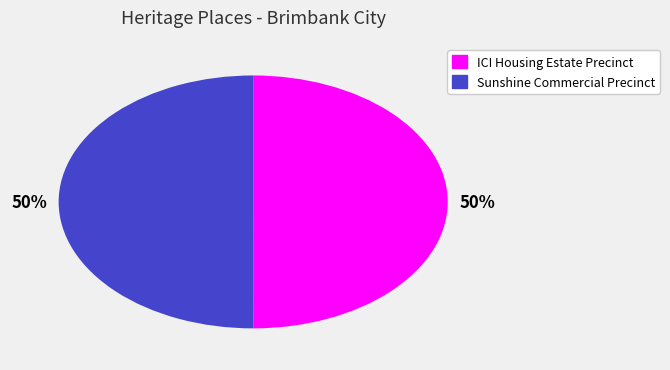

Approximately how many times larger is the value at ICI Housing Estate Precinct compared to Sunshine Commercial Precinct?

1.0